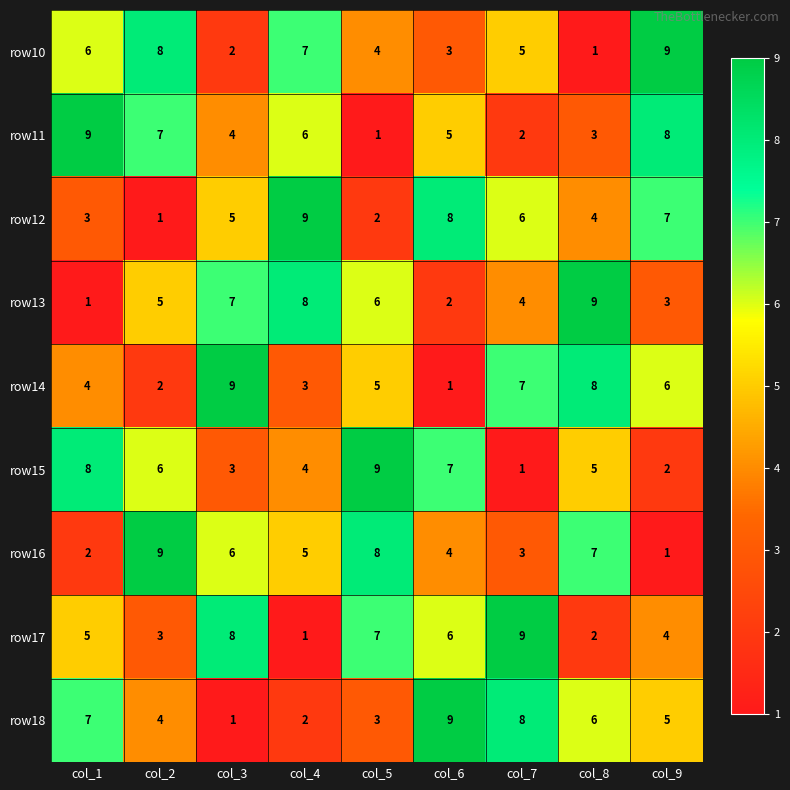

What is the maximum value shown in the chart?

9